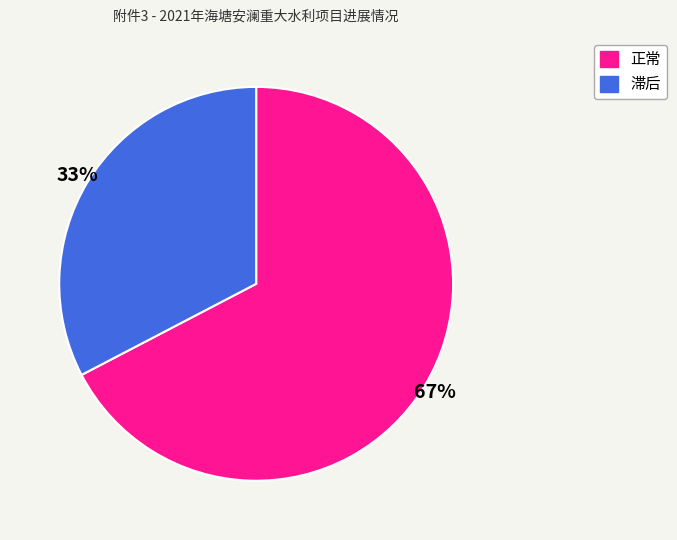

Between 滞后 and 正常, which is larger?

正常